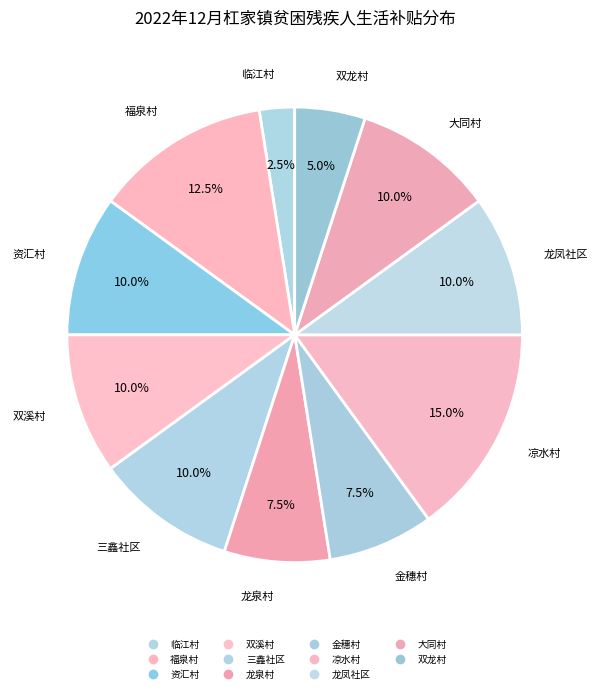

To the nearest percent, what portion does 凉水村 represent?

15%